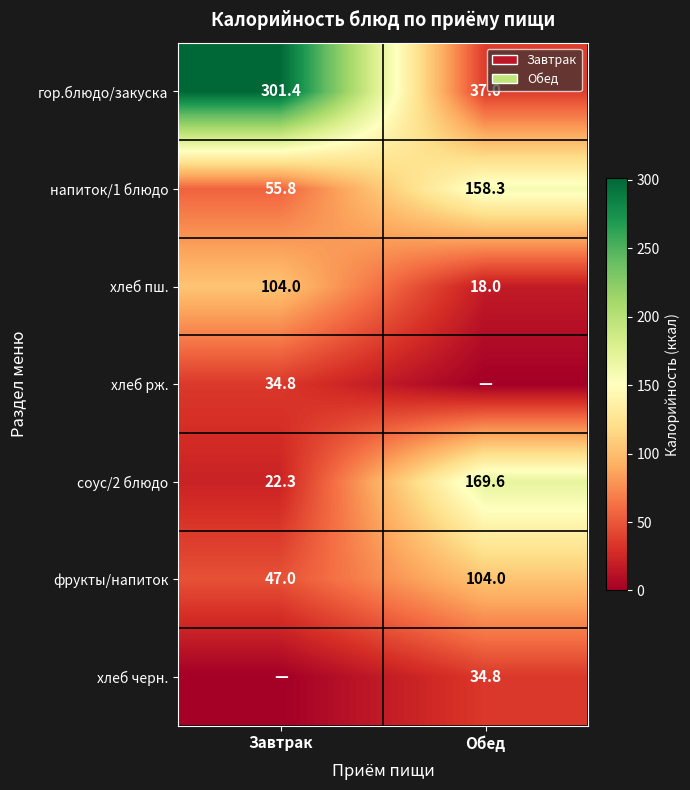

How many categories are shown in the chart?

2